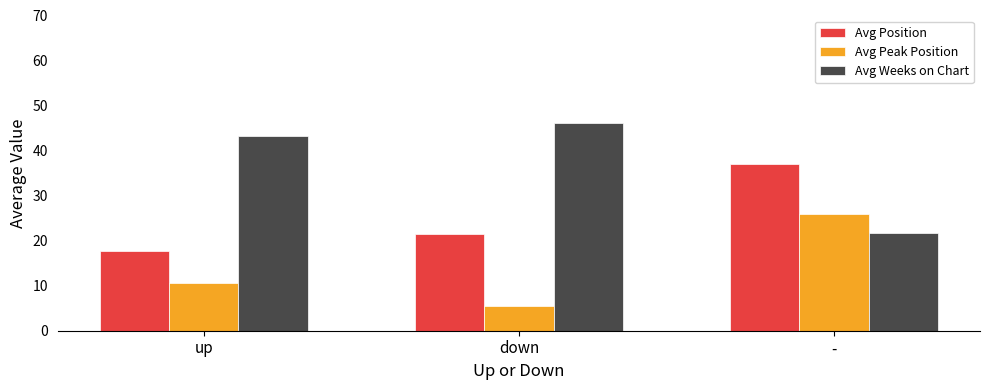

What is the label of the 3rd bar from the left?

-